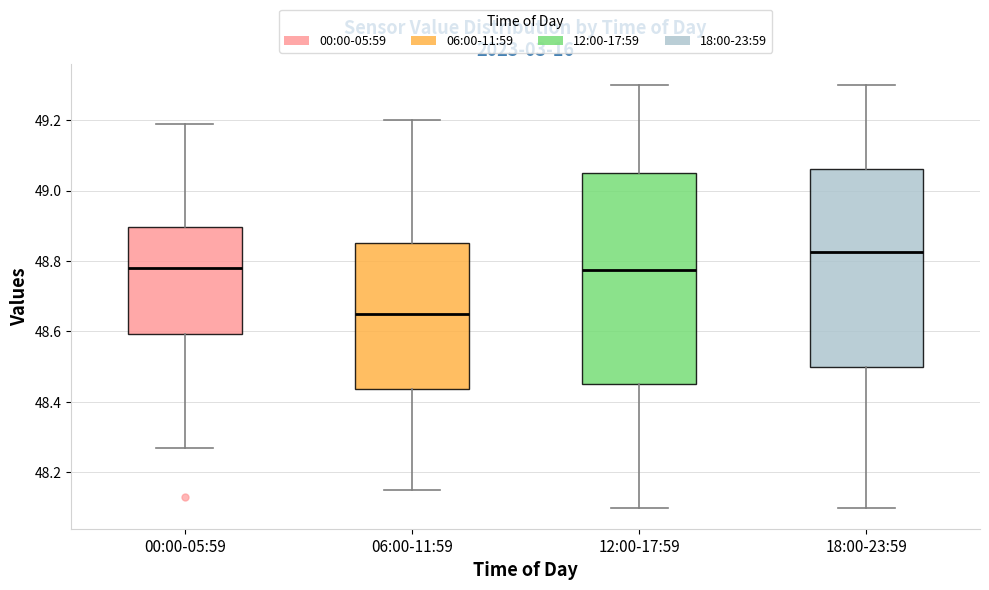

Reading left to right, read every box against the y-axis: the position of its median line, the range the box covers, and the ends of its whiskers. The values are not printed on the chart, so give them approximately, as read against the axis.

00:00-05:59: median 48.78, box 48.60 to 48.90, whiskers 48.28 to 49.20
06:00-11:59: median 48.66, box 48.44 to 48.86, whiskers 48.16 to 49.20
12:00-17:59: median 48.78, box 48.46 to 49.06, whiskers 48.10 to 49.30
18:00-23:59: median 48.82, box 48.50 to 49.06, whiskers 48.10 to 49.30